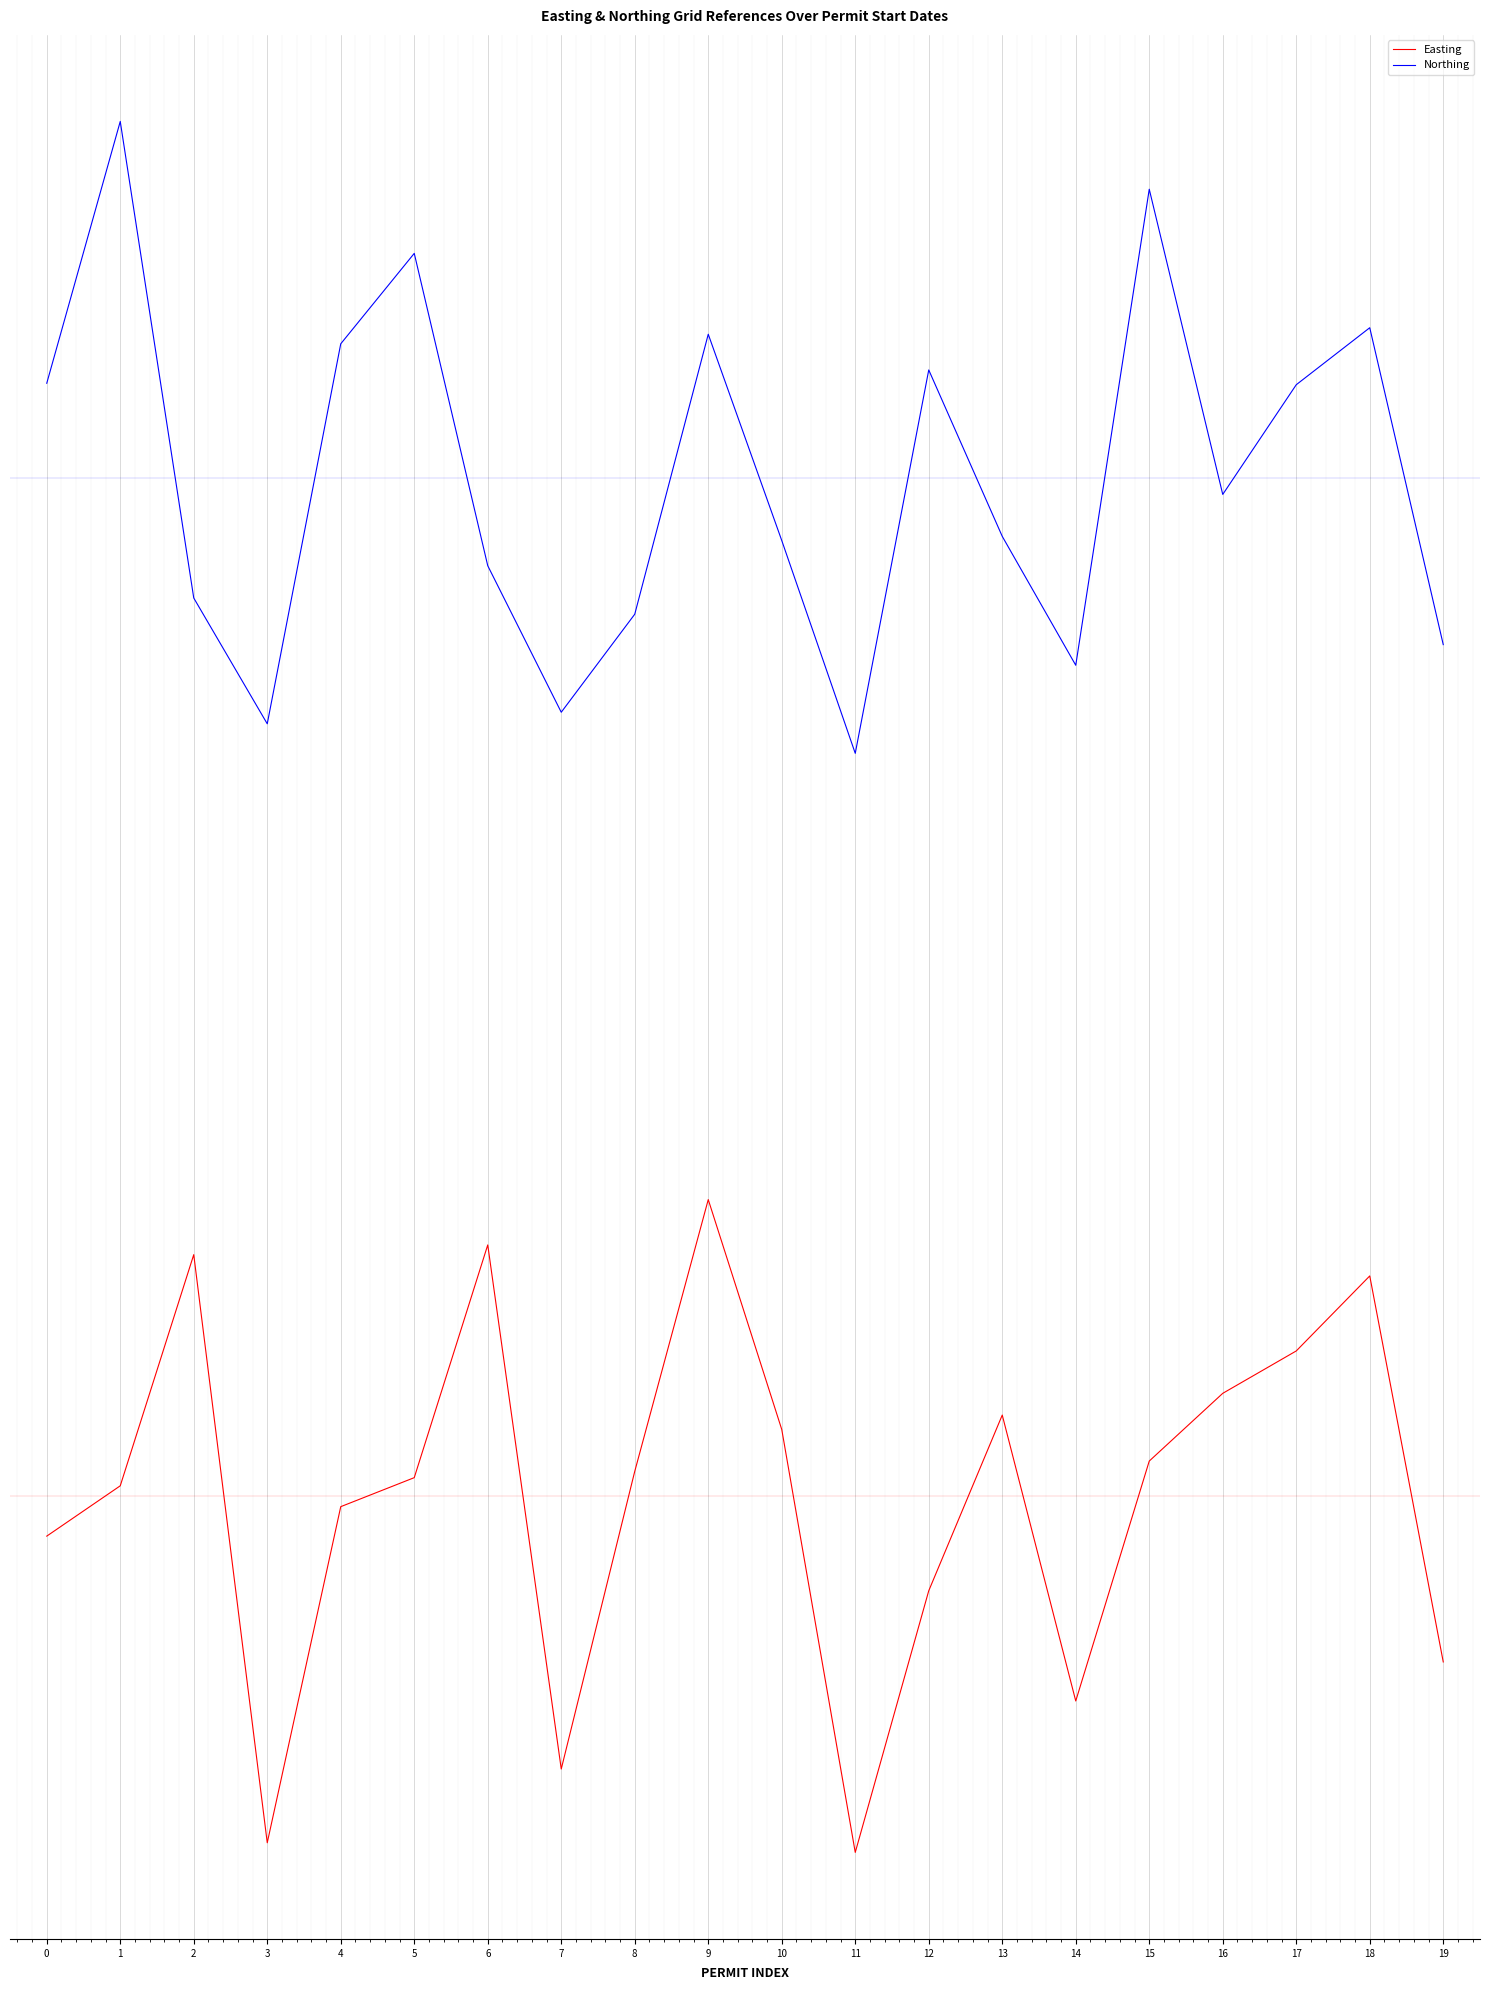

At 9, list the series in order from smallest to largest.

Easting, Northing